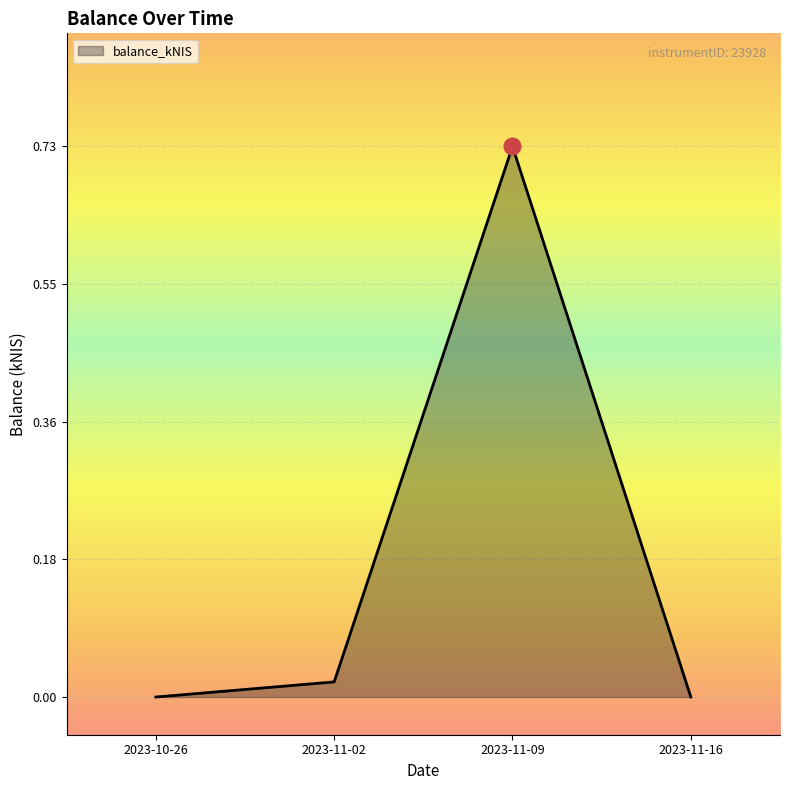

The value at 2023-11-09 is 1.1. True or false?

False